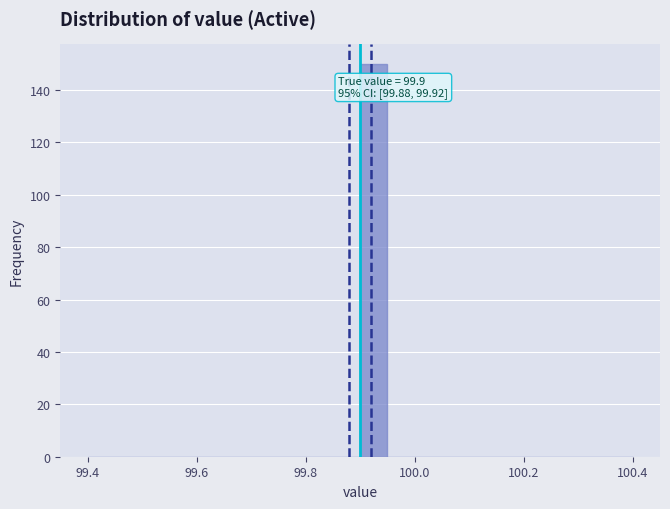

Around what value on the x-axis is the tallest bar? Give the approximate position of its centre, as read against the axis.

99.92